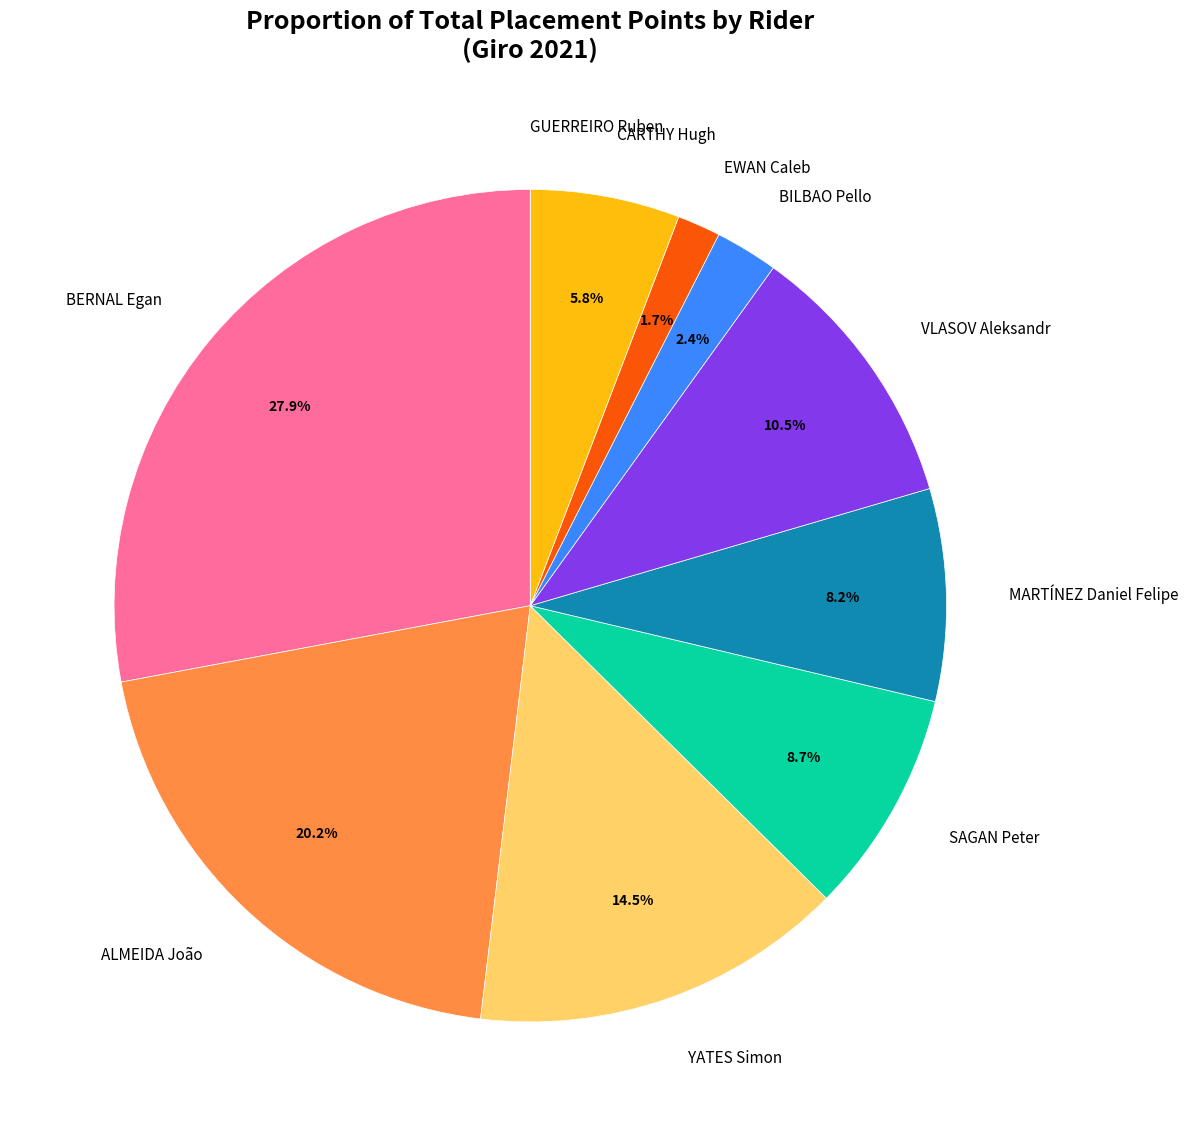

To the nearest percent, what is the difference between the largest and smallest slice percentages?

28%